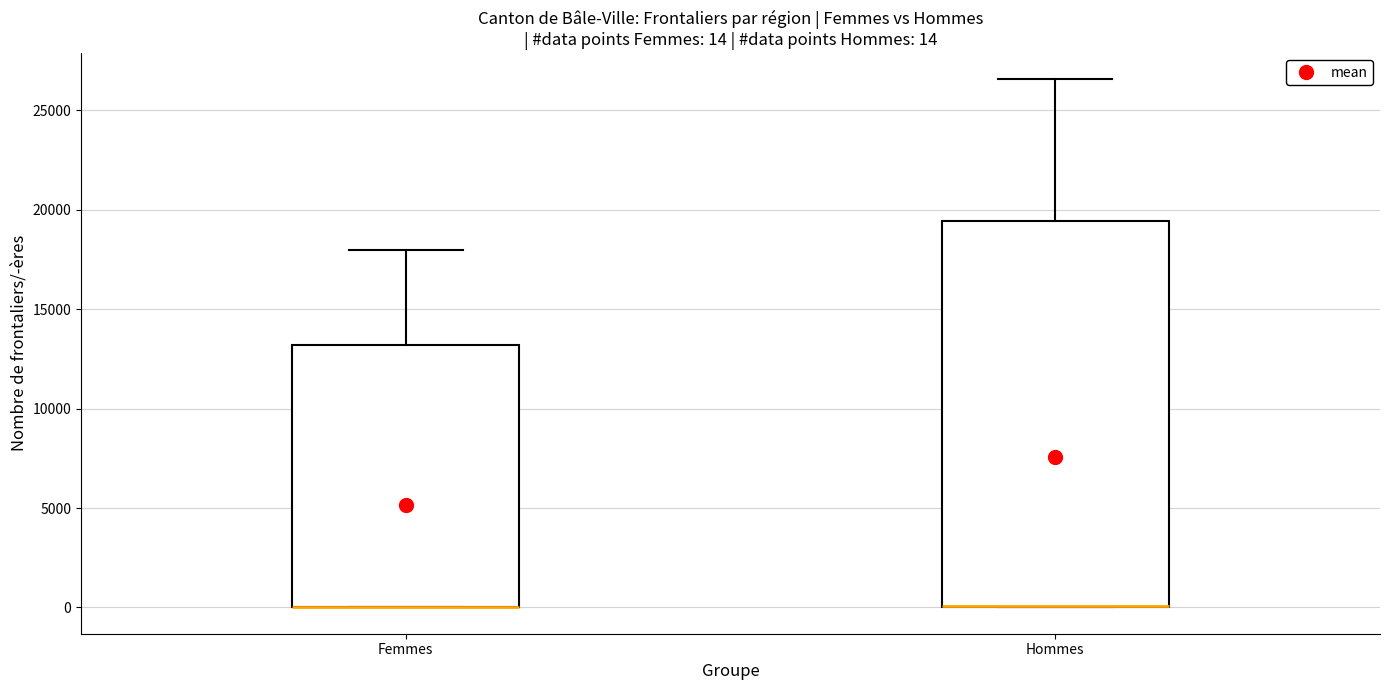

Comparing the boxes themselves (not the whiskers), which one is the tallest?

Hommes